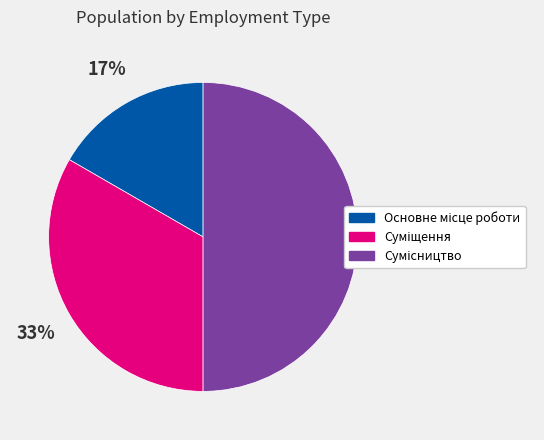

To the nearest percent, what is the average slice percentage?

33%